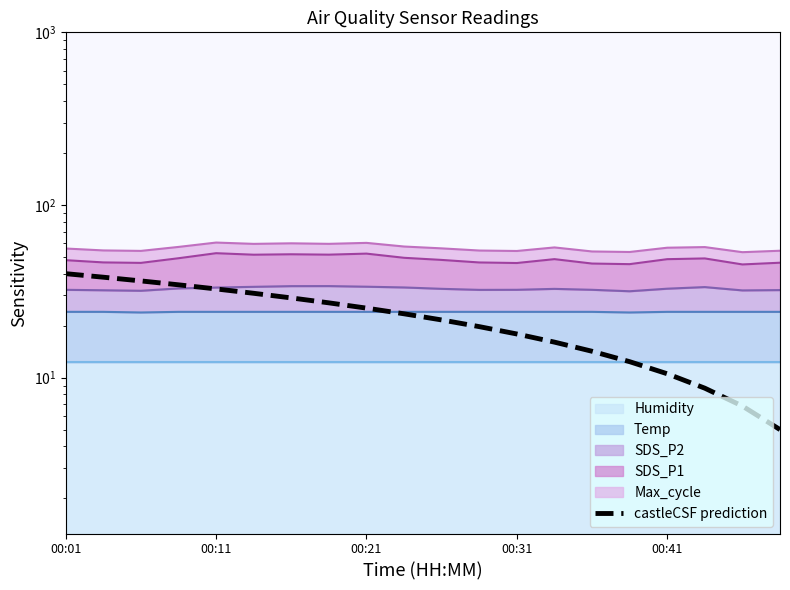

Which label corresponds to the largest value in the chart?

00:01